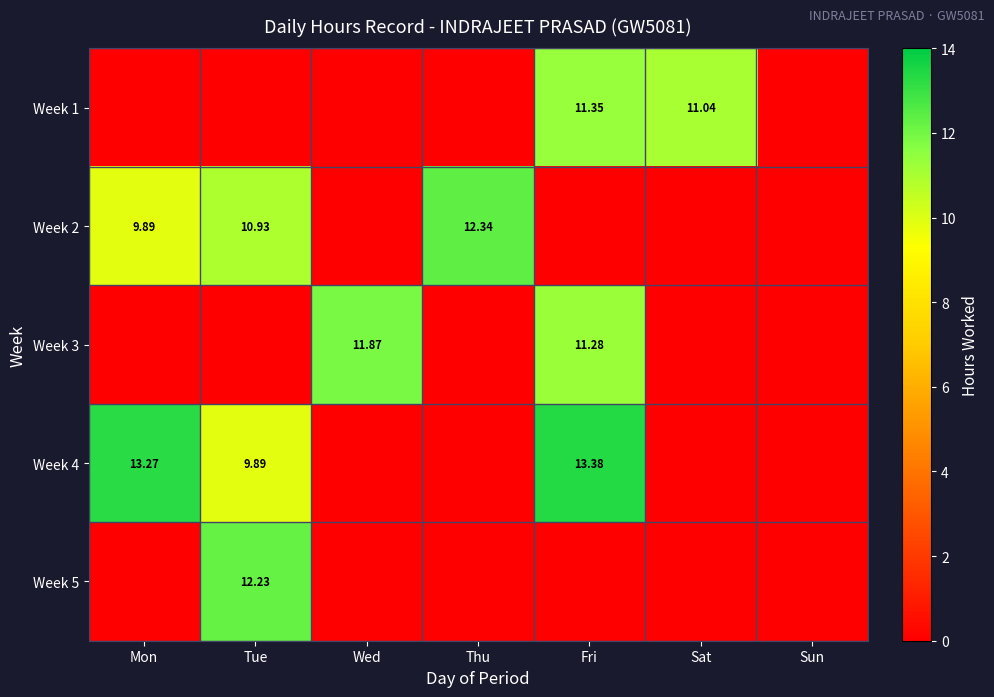

What is the difference between the Week 3 values at Wed and Tue?

11.9